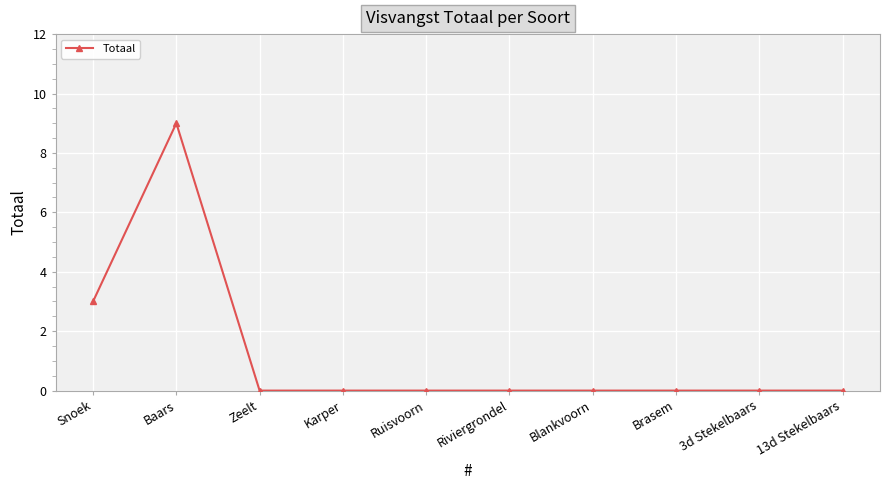

What is the difference between the values at Baars and Snoek?

6